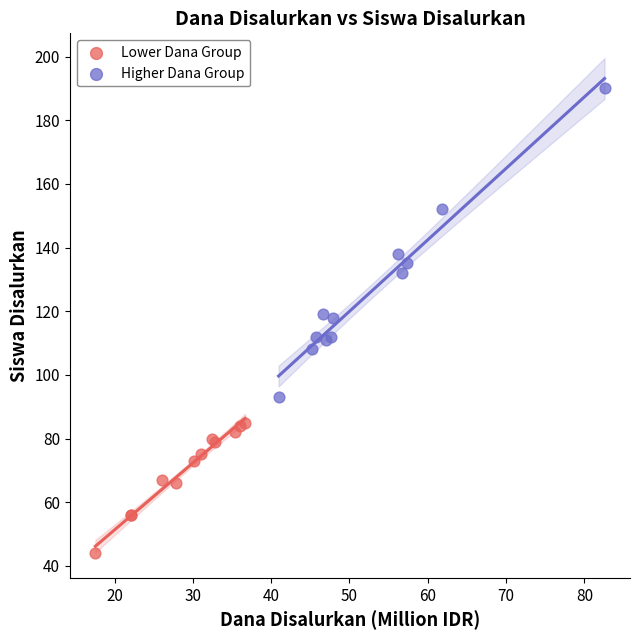

Which series contains the lowest Y value?

Lower Dana Group